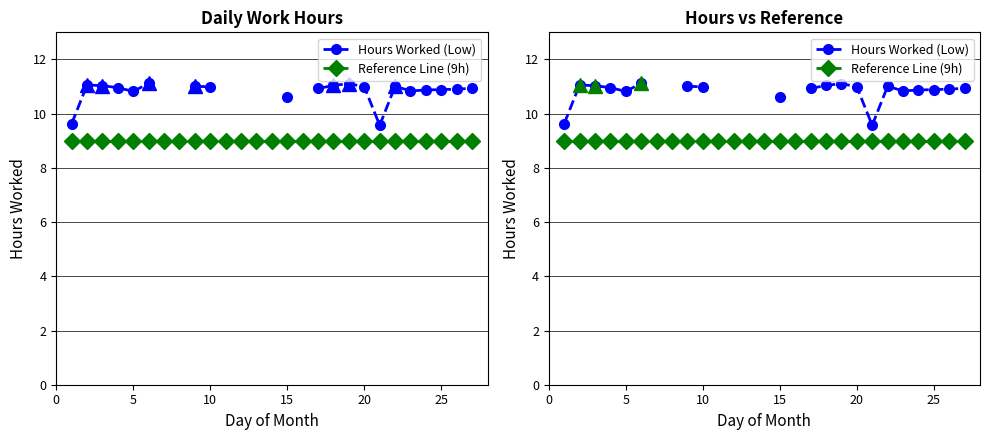

Is the value of Reference Line (9h) at 11 greater than the value of Hours Worked (Low) at 12?

No